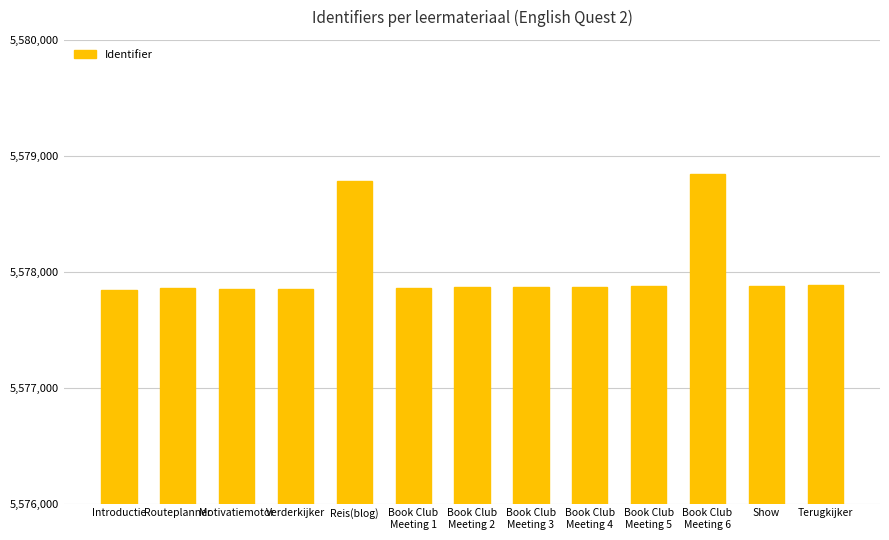

What is the value of the 2nd bar from the left?

5577856